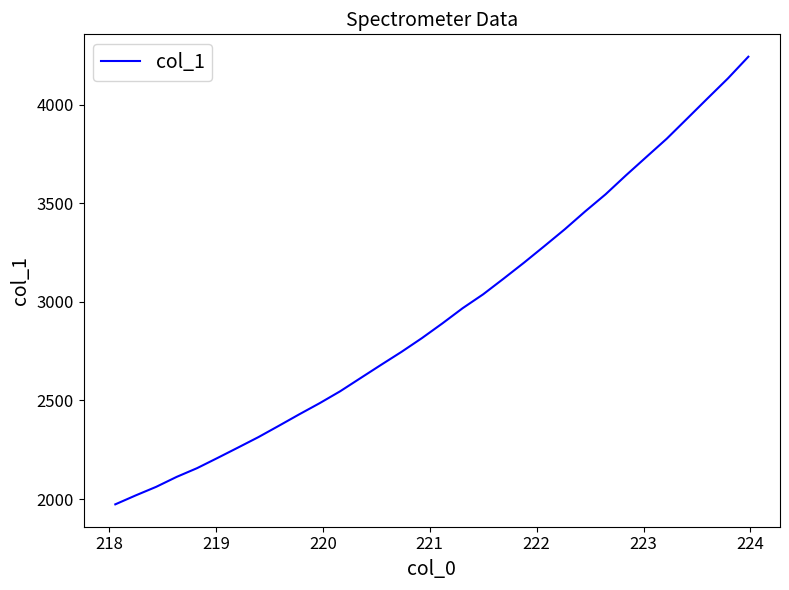

What is the minimum value shown in the chart?

1973.3